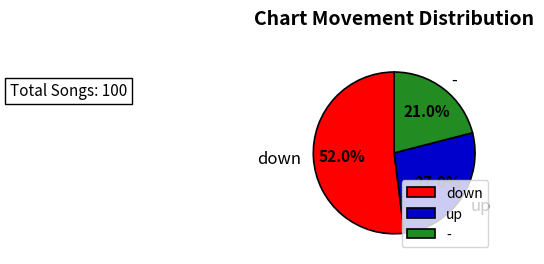

Which has a higher value, up or down?

down